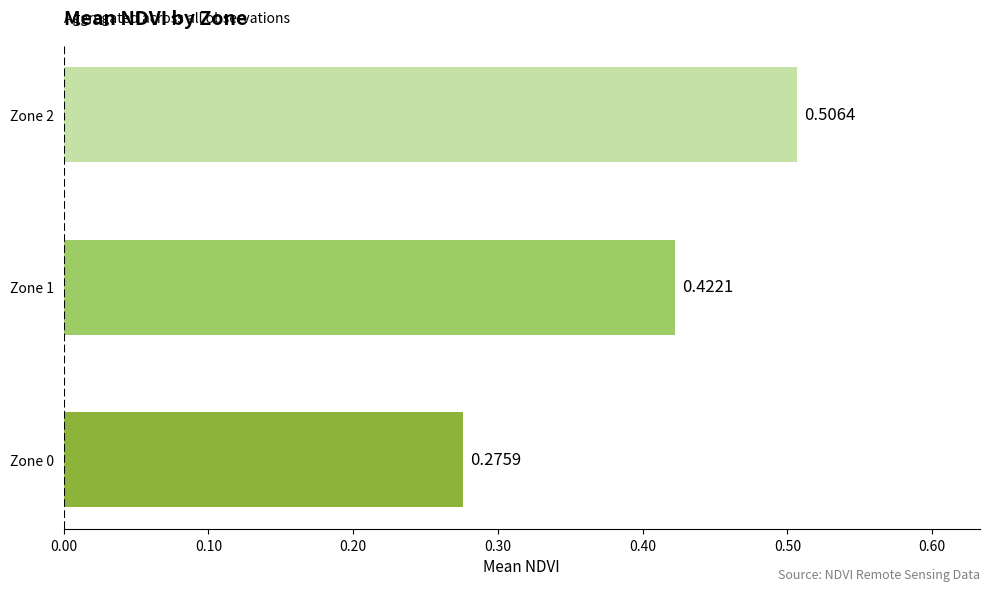

What is the sum of the values at Zone 2 and Zone 0?

0.8